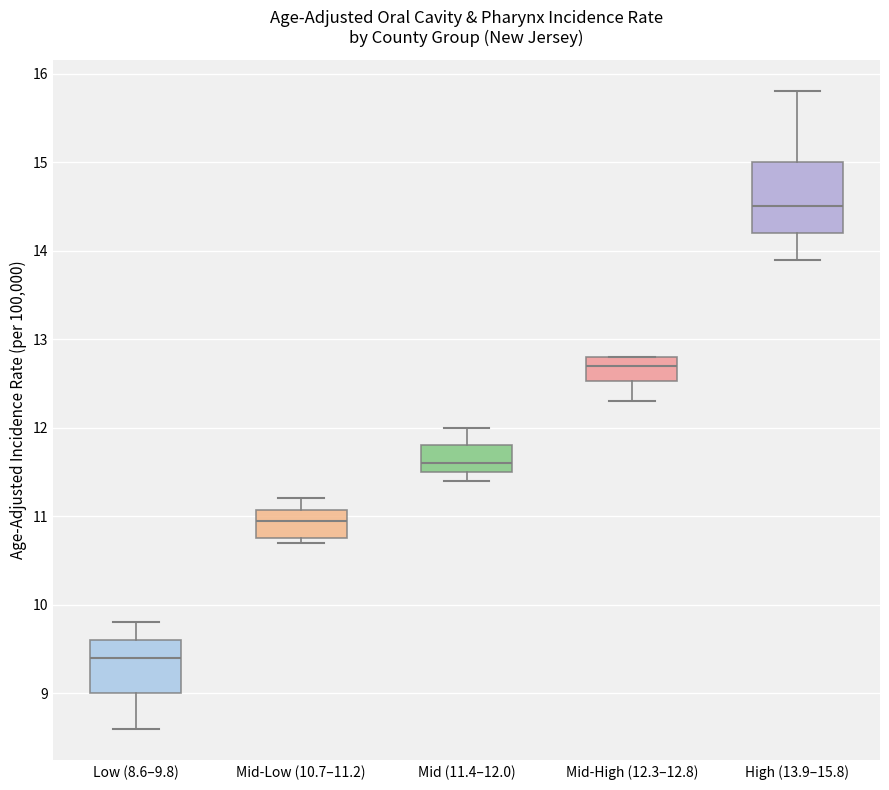

Where is the upper edge of the box for Mid-High (12.3–12.8) on the y-axis? The values are not printed on the chart, so give them approximately, as read against the axis.

12.8